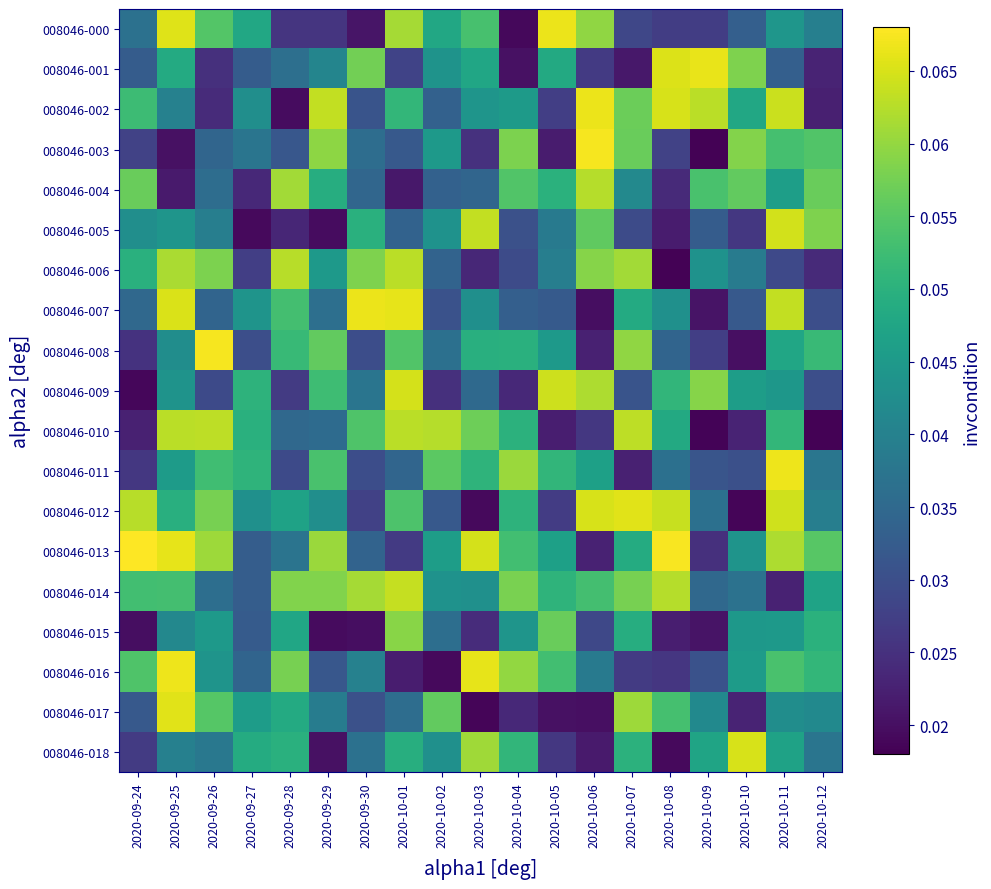

List the series in order of their peak value, lowest first.

008046-015, 008046-004, 008046-006, 008046-010, 008046-014, 008046-005, 008046-009, 008046-018, 008046-012, 008046-017, 008046-001, 008046-002, 008046-000, 008046-007, 008046-011, 008046-016, 008046-008, 008046-003, 008046-013